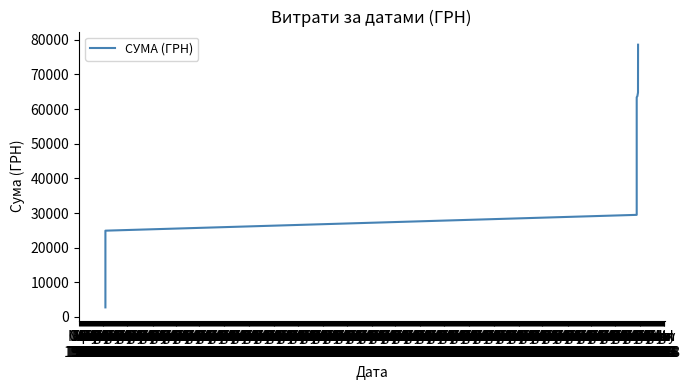

What is the sum of all values?

1702145.6